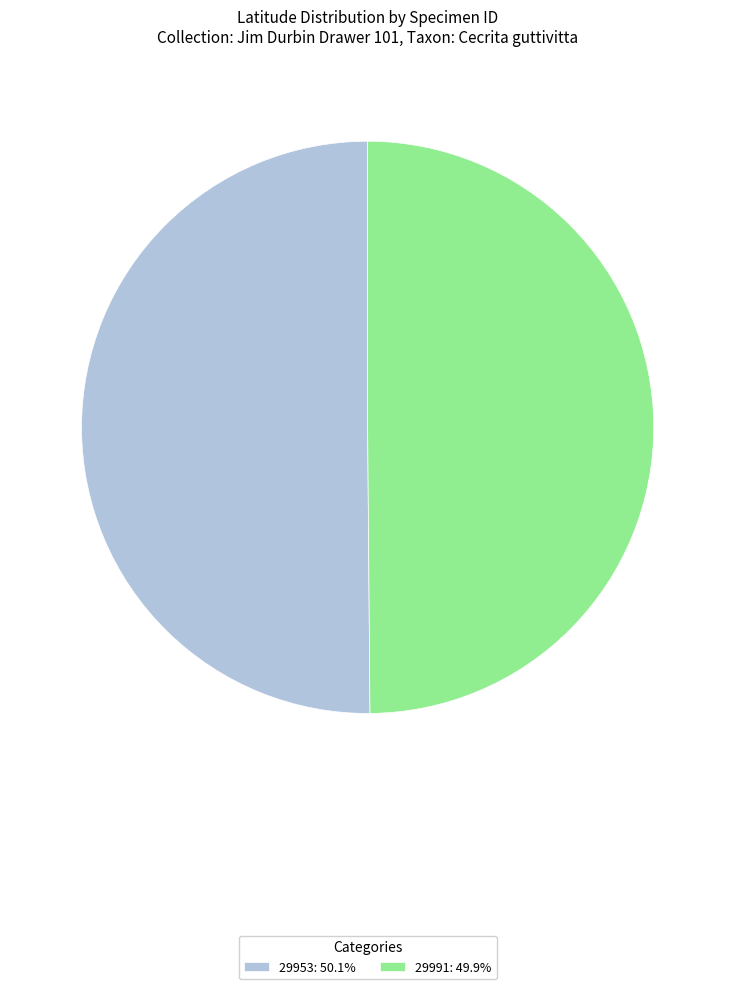

Approximately how many times larger is the value at 29953: 50.1% compared to 29991: 49.9%?

1.0